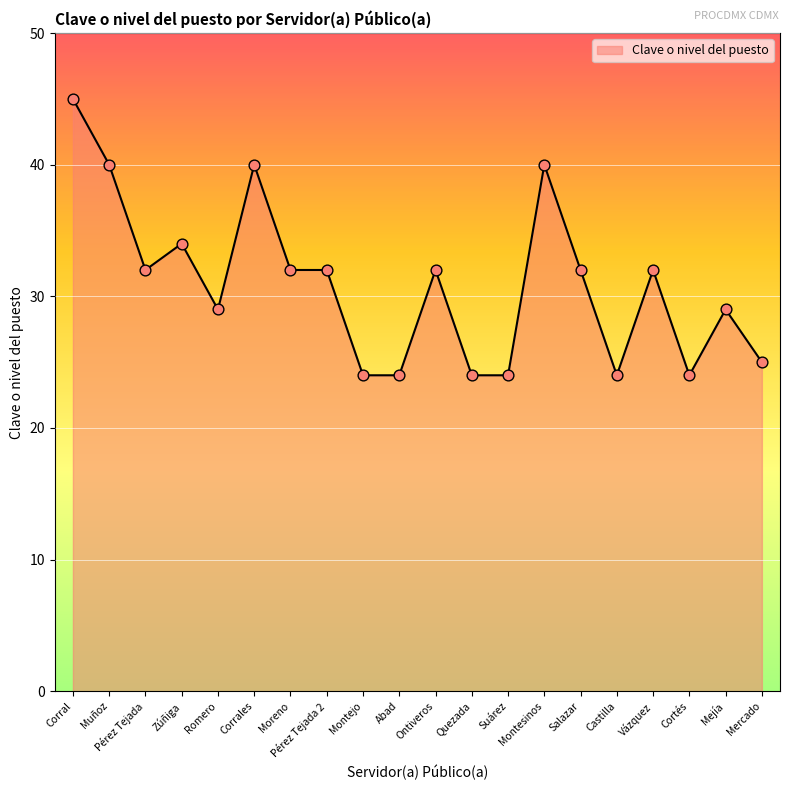

What is the change in value from Pérez Tejada to Mejía?

-3